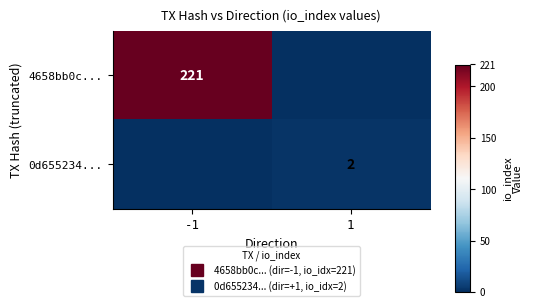

The value of 0d655234... at 1 is 0. True or false?

False